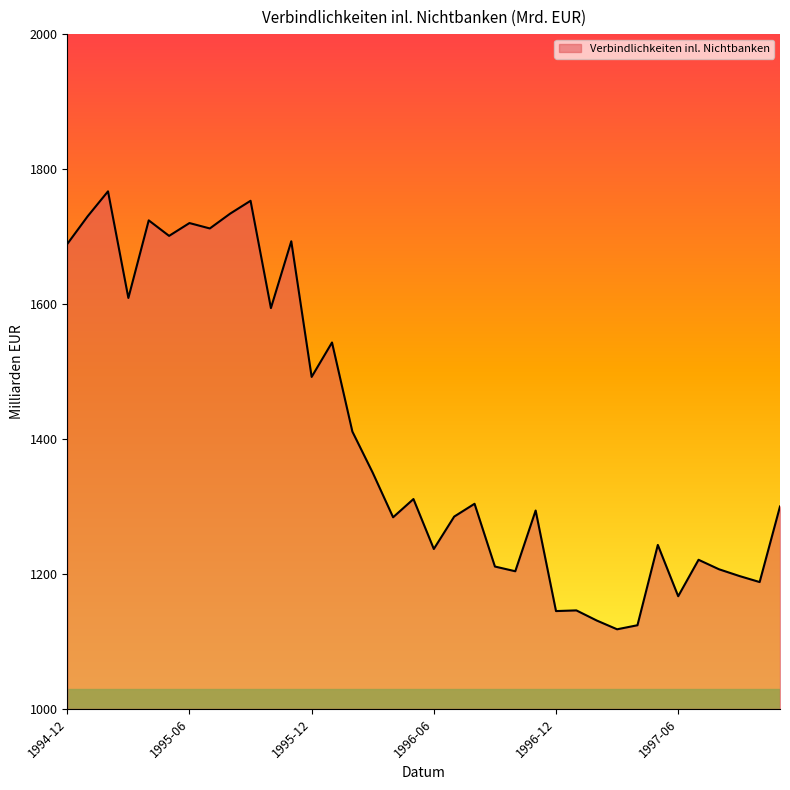

What is the difference between the maximum and minimum values?

649